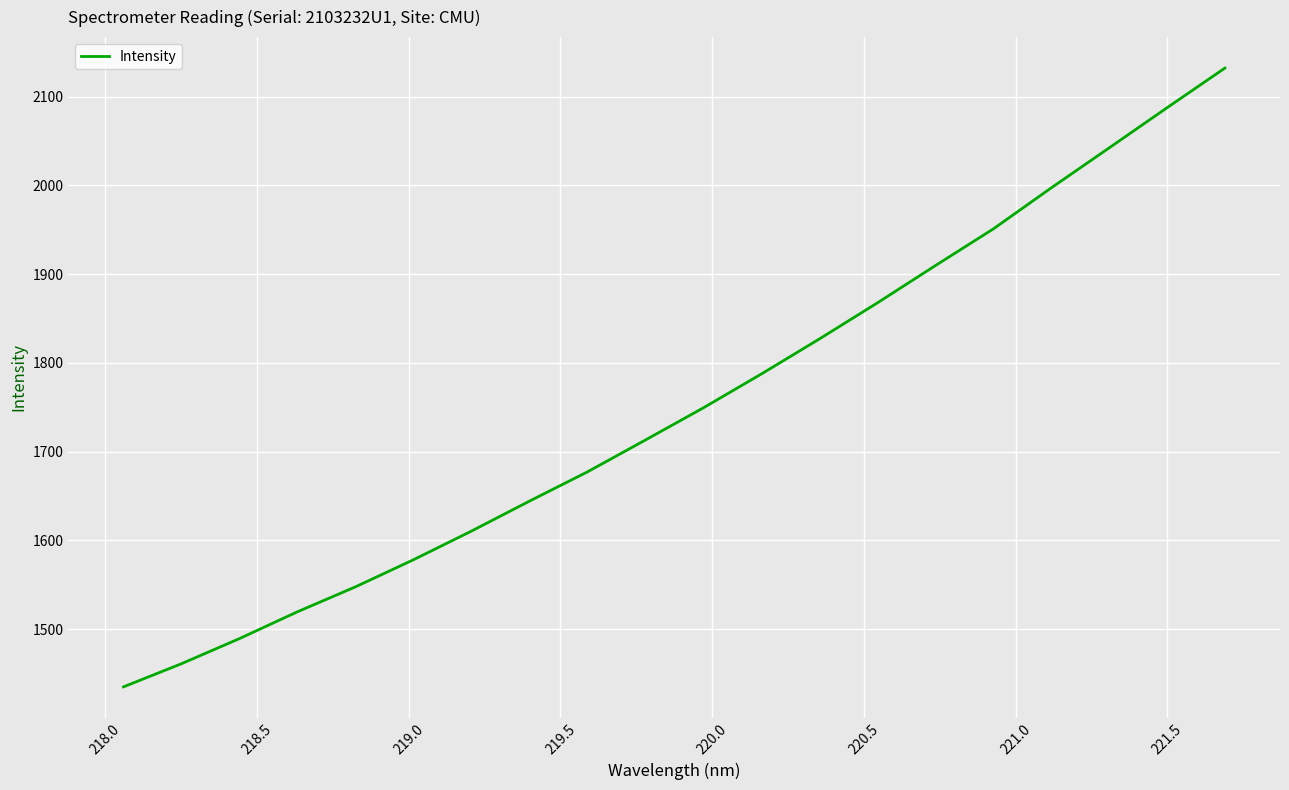

How many distinct data groups are displayed?

1